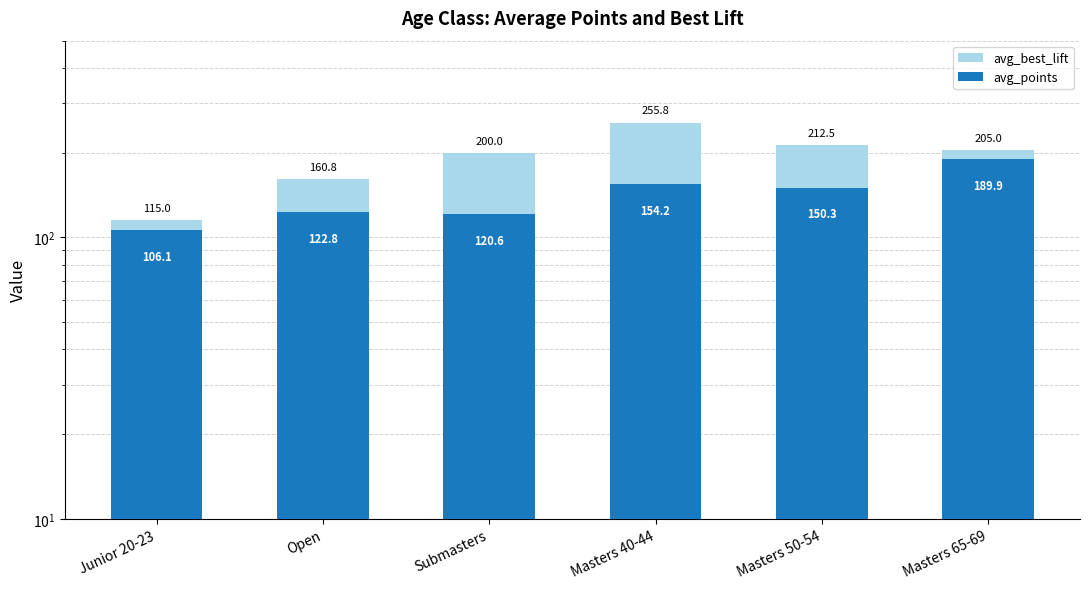

What is the minimum value shown in the chart?

106.1